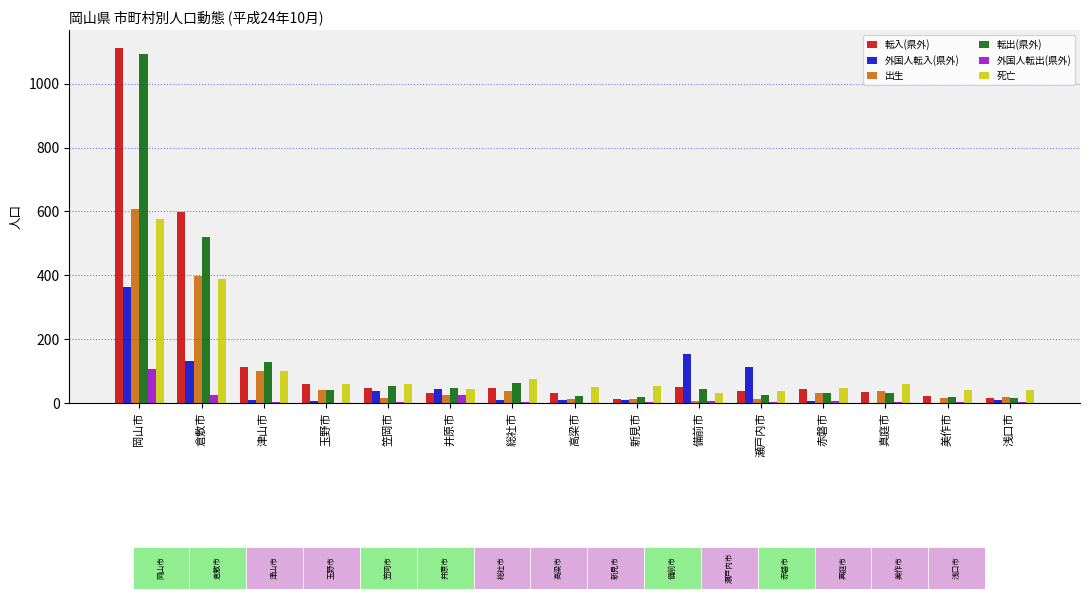

At which category is the sum across all series the highest?

岡山市